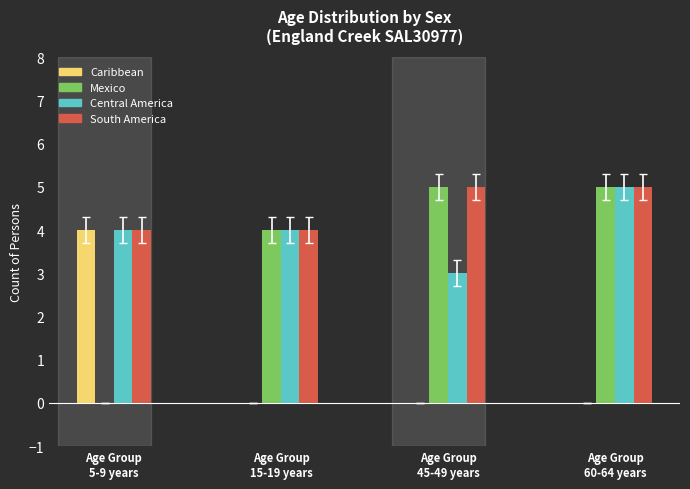

What is the highest value of the Mexico series?

5